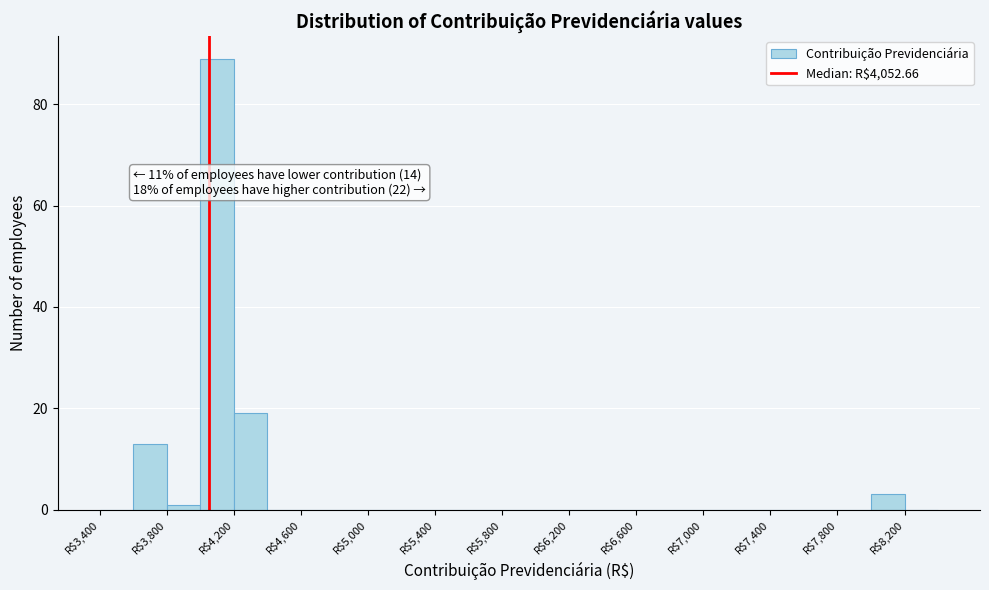

Over which range of the x-axis is the bar tallest?

4000 to 4200